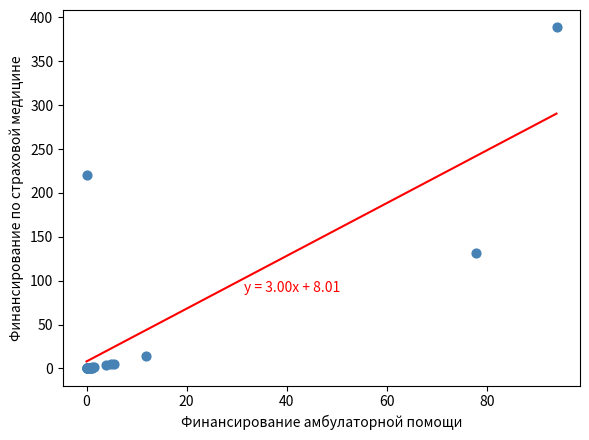

What Y value in the scatter plot is closest to 194?

220.4